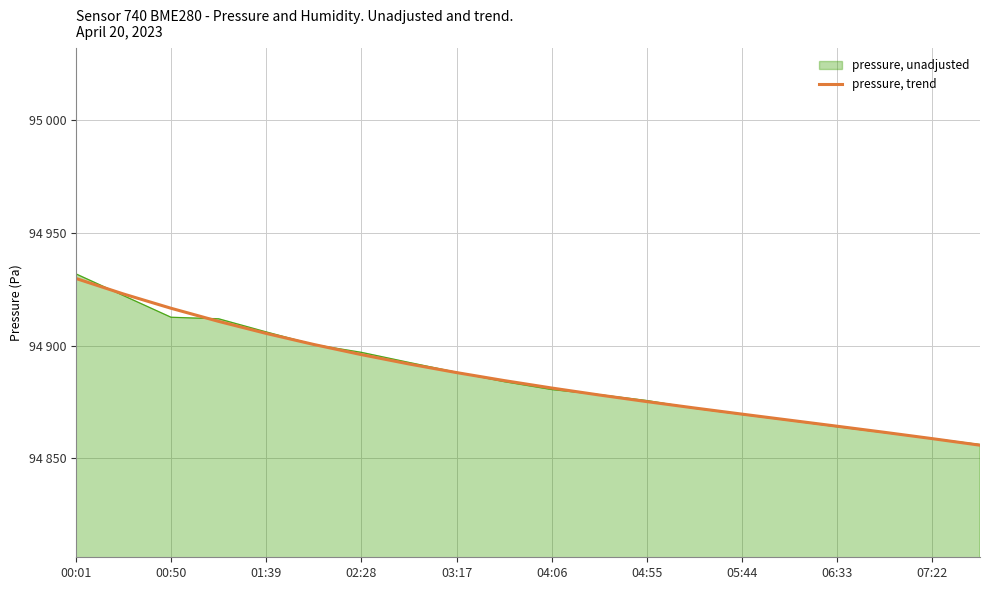

Does the chart display data point markers on the line(s)?

No